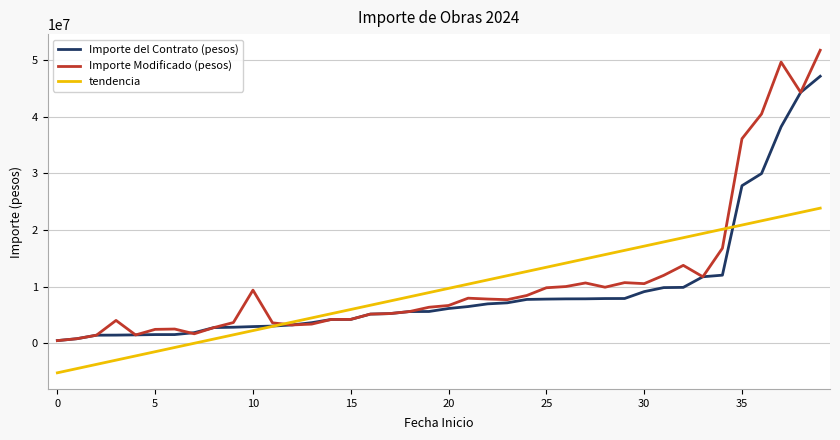

Which series has the widest spread of values?

Importe Modificado (pesos)